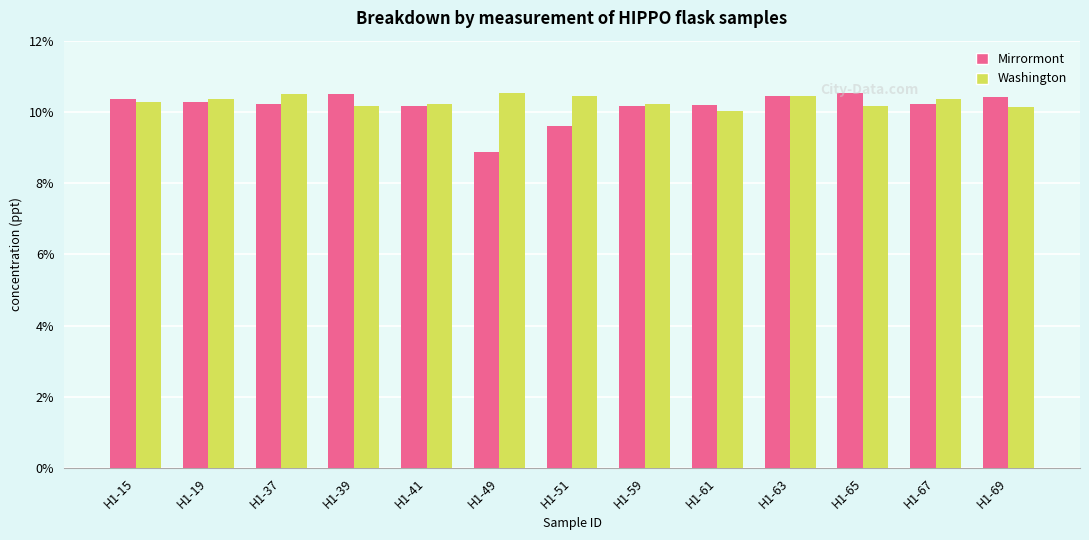

Is it true that Mirrormont equals 10.4 at H1-15?

True